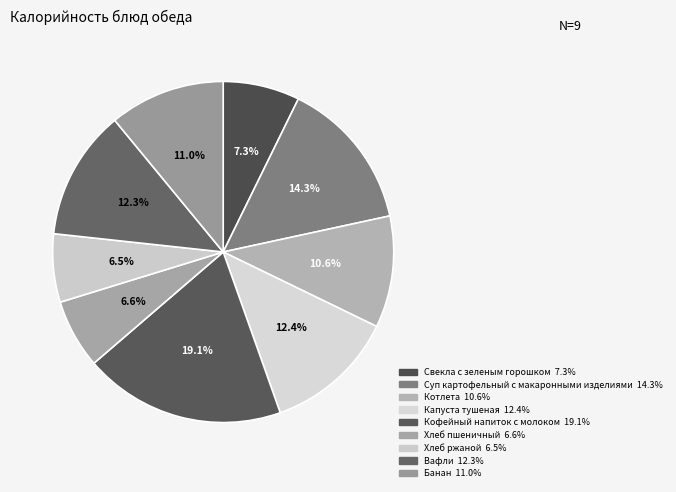

How many slices are in this pie chart?

9